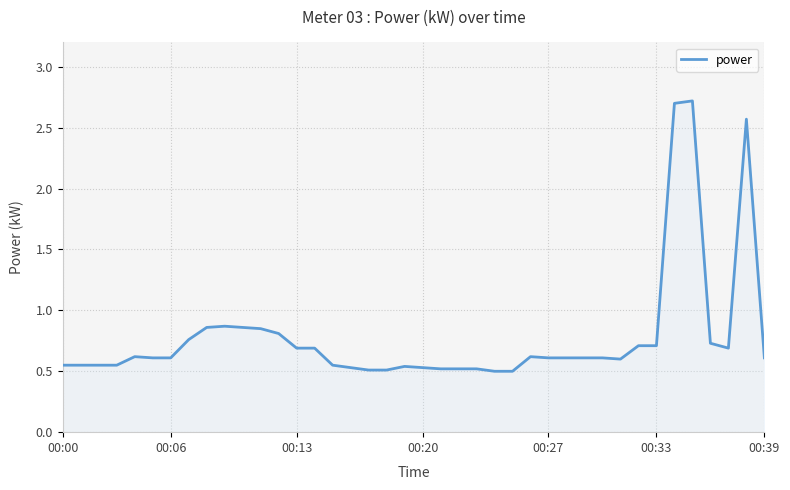

What is the maximum value shown in the chart?

2.7